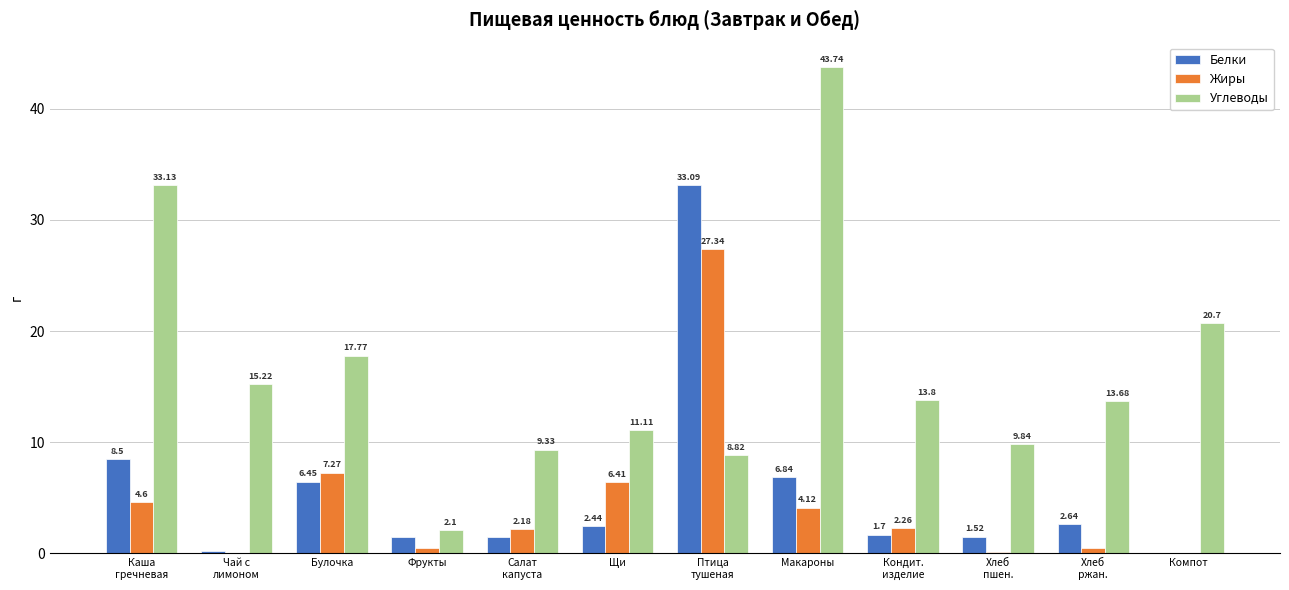

Is it true that Жиры equals 7.3 at Булочка?

True